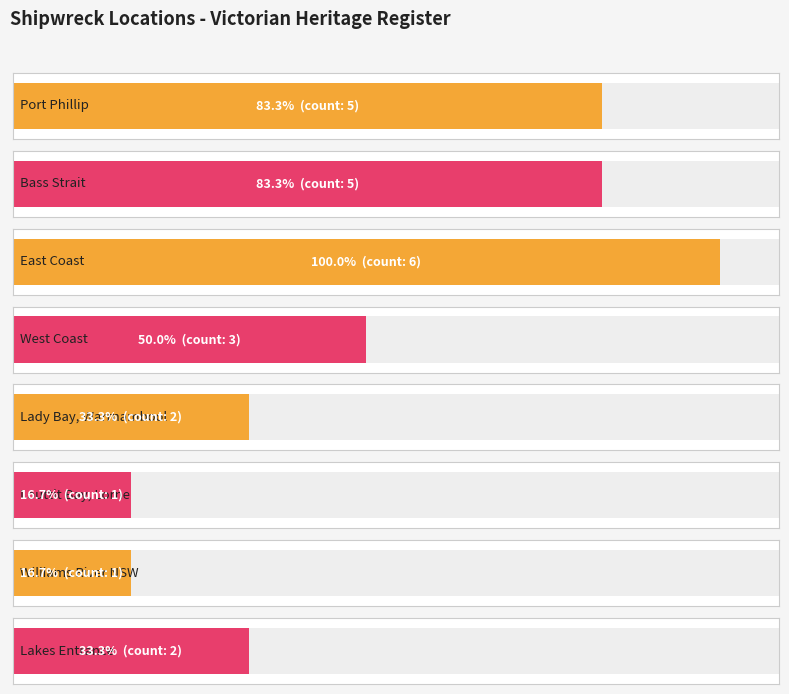

What position from the left is Bass Strait?

2